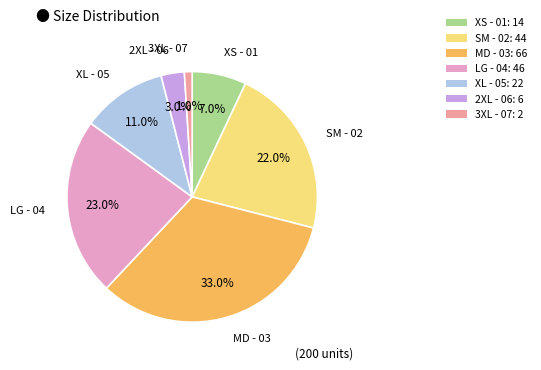

To the nearest percent, what is the difference between the XL - 05 and 2XL - 06 slice percentages?

8%